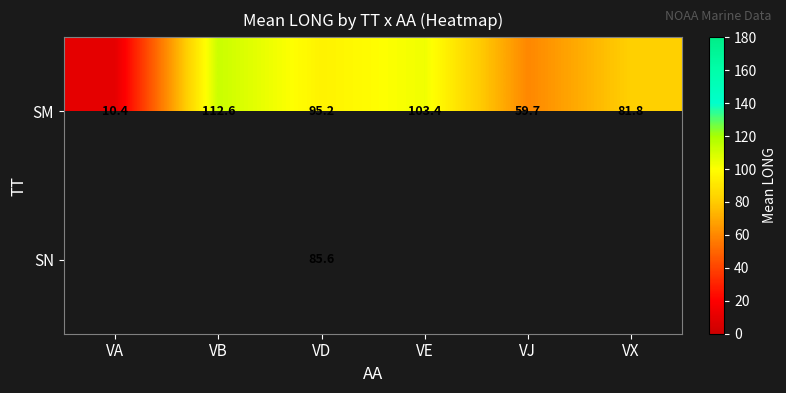

At which category does the chart reach its peak across all series?

VB